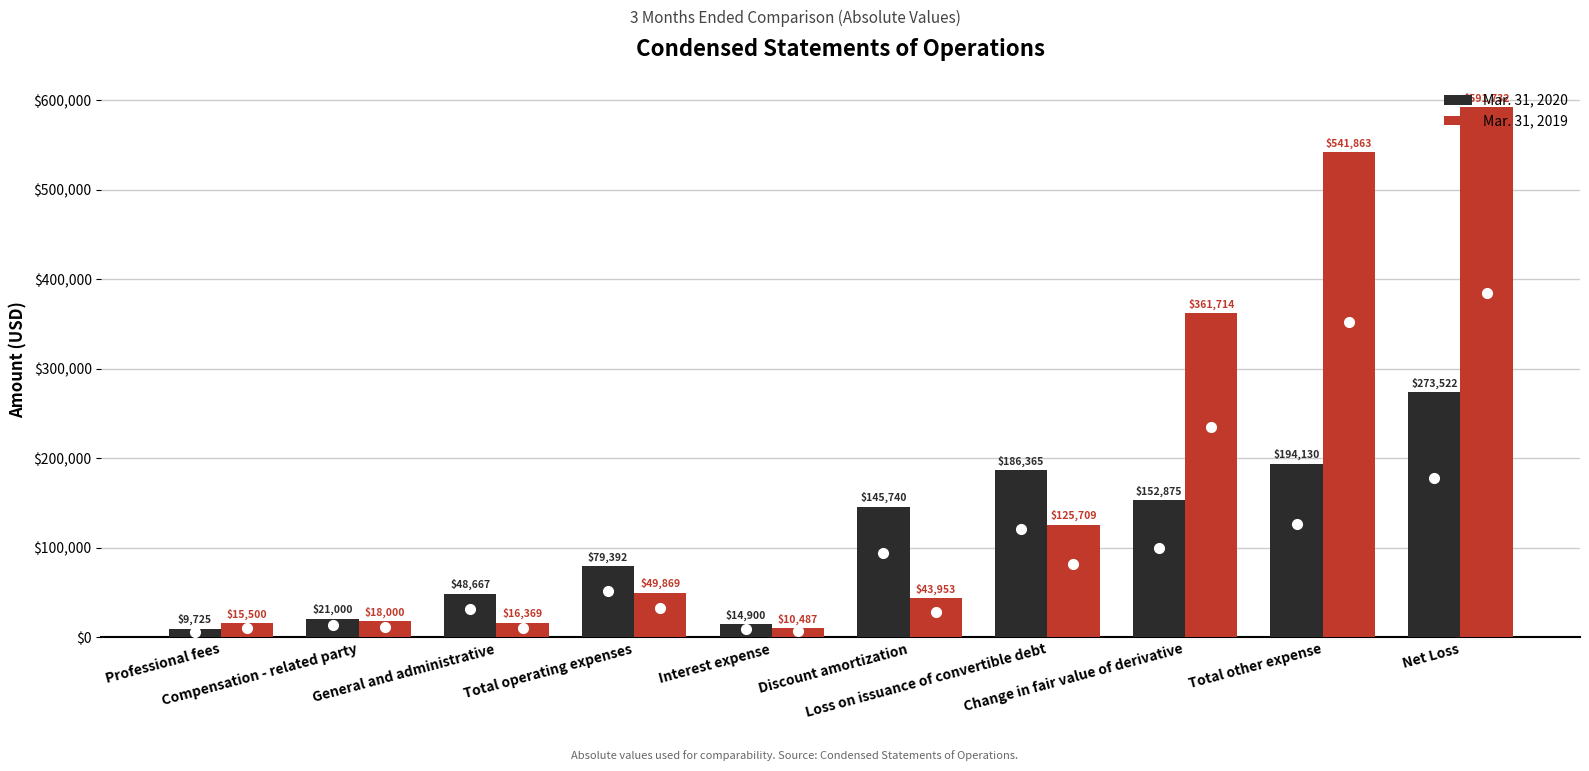

Which series has the widest spread of values?

Mar. 31, 2019